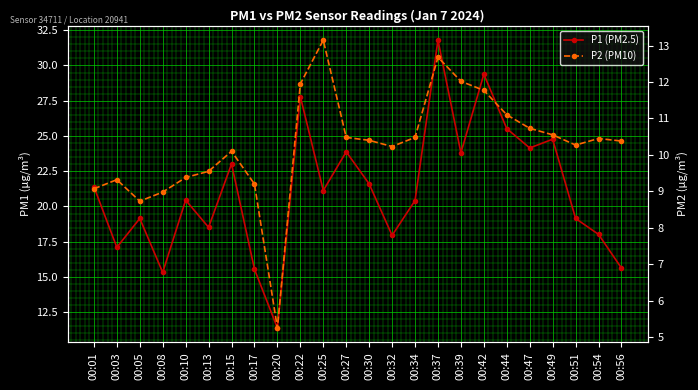

How many data points in P1 (PM2.5) are less than 21?

12